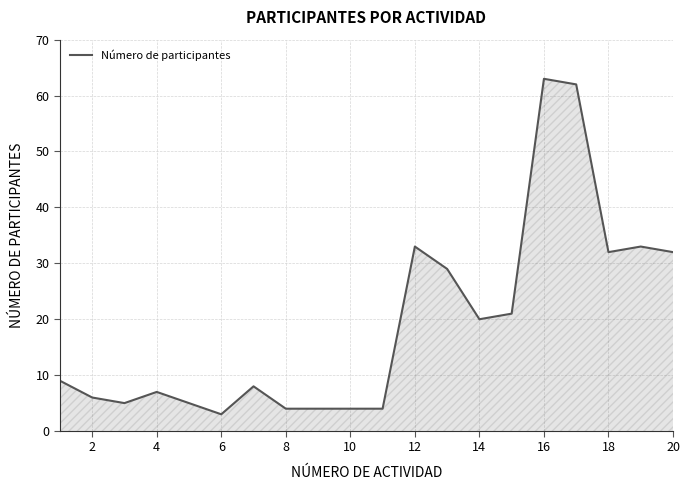

What is the difference between the maximum and minimum values?

60